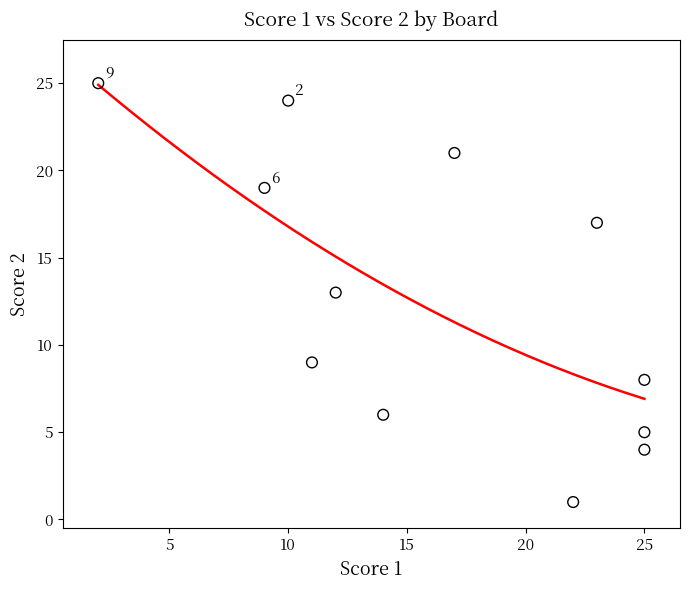

What is the average Y value?

13